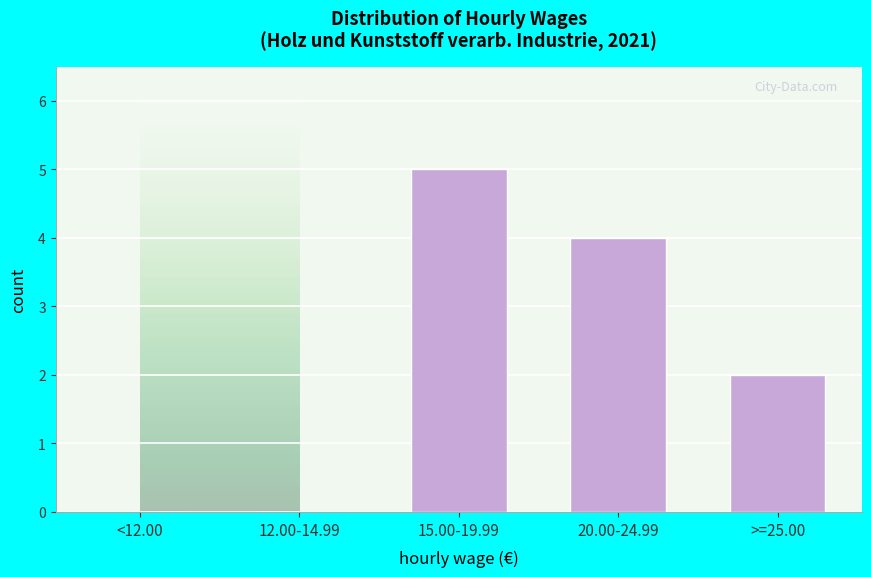

Reading right to left, list all the values displayed in this chart.

>=25.00=2	20.00-24.99=4	15.00-19.99=5	12.00-14.99=0	<12.00=0